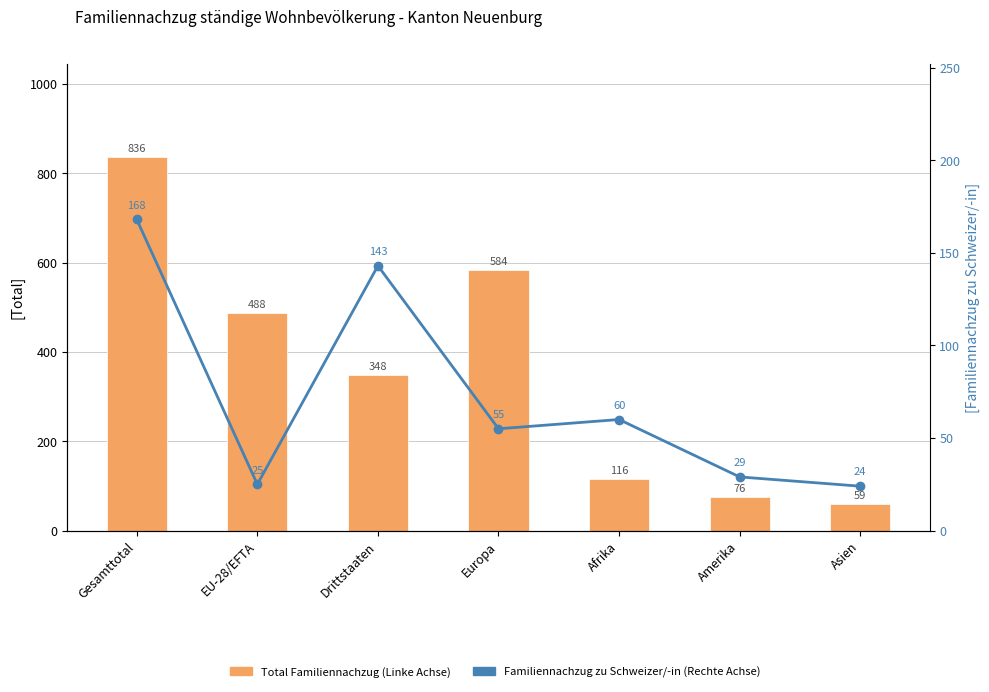

List the series in order of their overall mean, highest first.

Total Familiennachzug (Linke Achse), Familiennachzug zu Schweizer/-in (Rechte Achse)